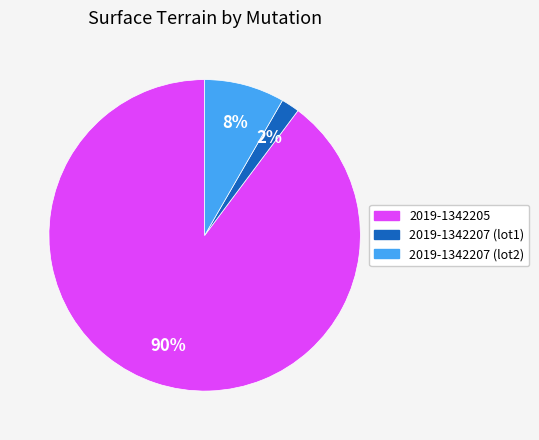

Is it true that 2019-1342205 is 96% of the pie?

False